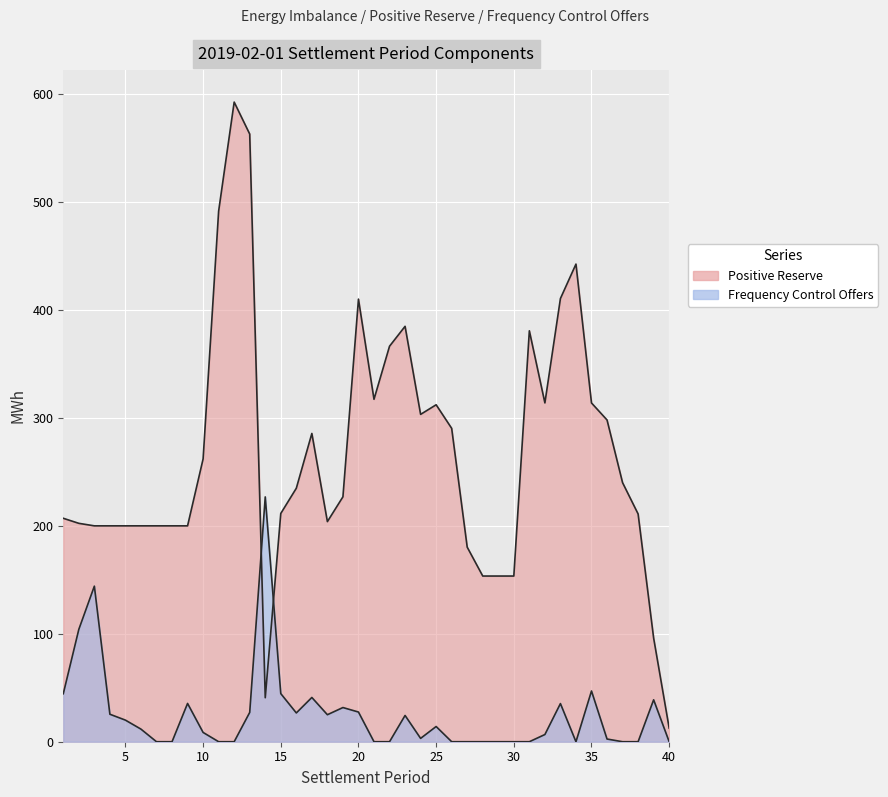

What is the lowest value of the Positive Reserve series?

12.6